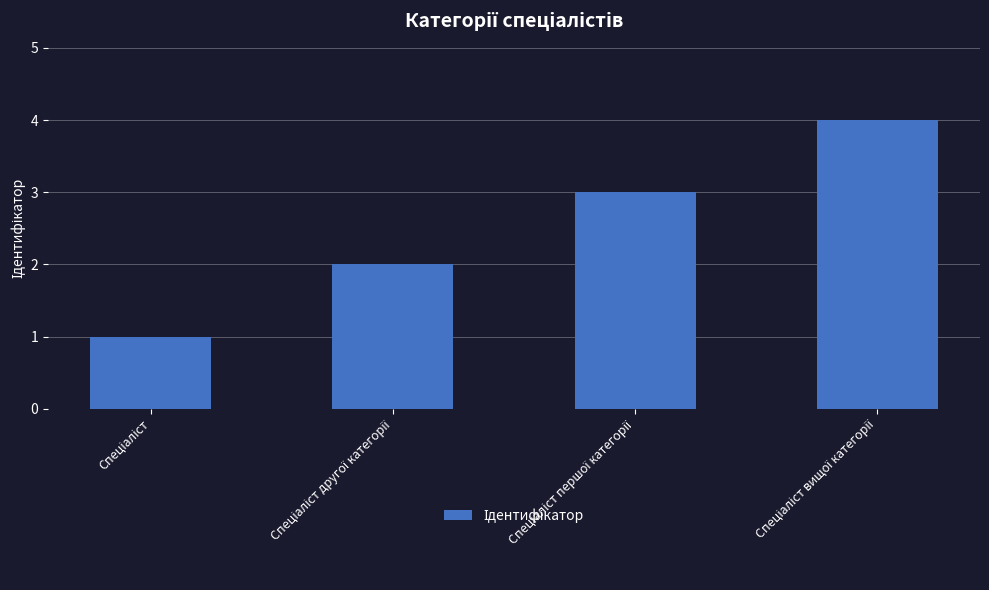

Reading right to left, list all the values displayed in this chart.

4	3	2	1